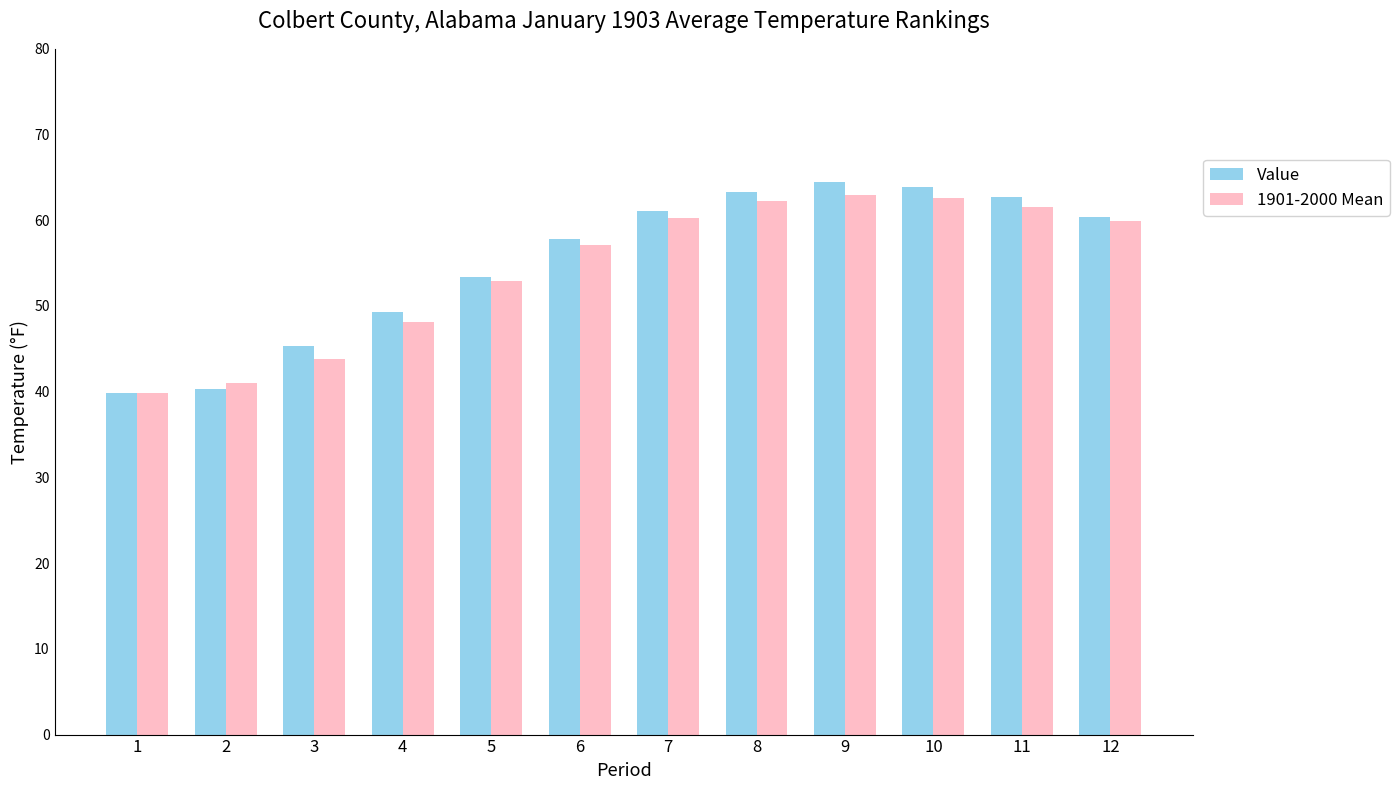

Between 3 and 11, which series saw the biggest shift?

1901-2000 Mean